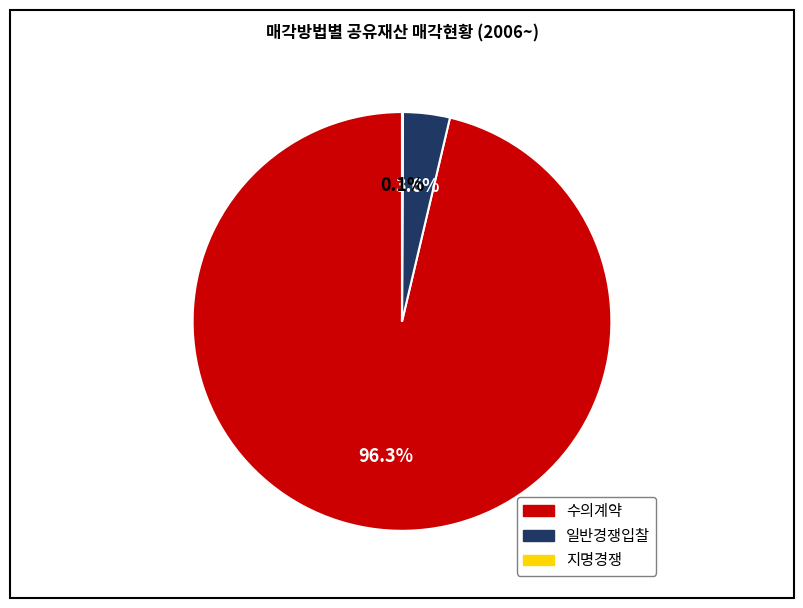

To the nearest percent, what is the difference between the largest and smallest slice percentages?

96%